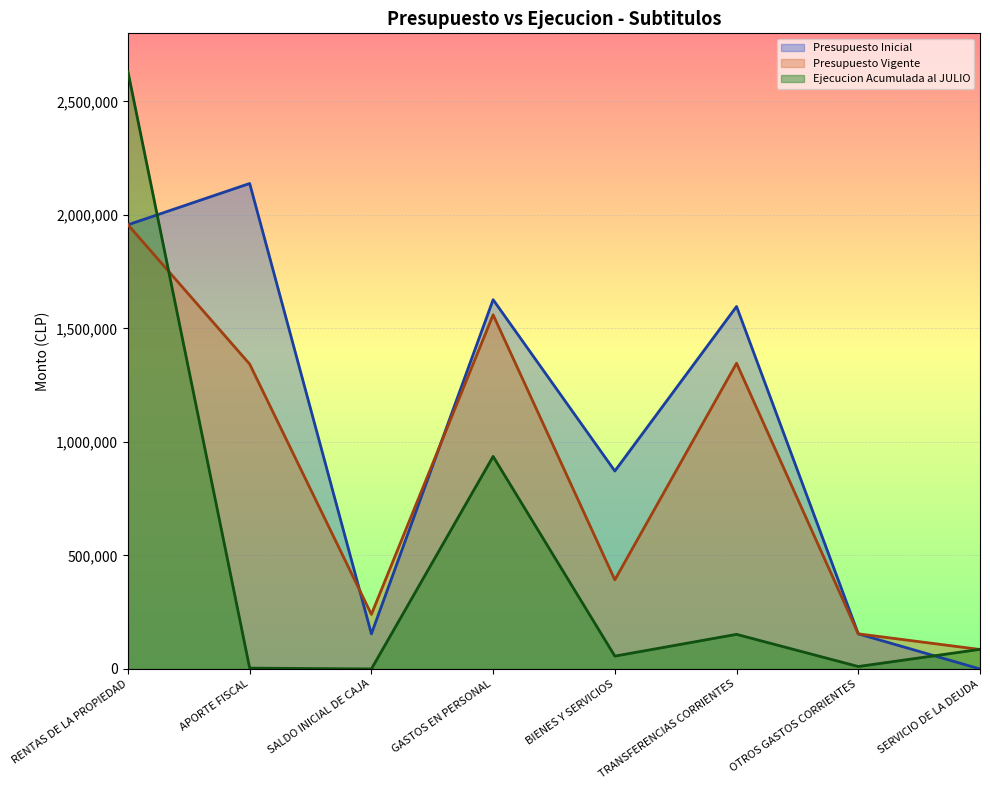

How many interior local peaks does the Presupuesto Inicial series have?

3